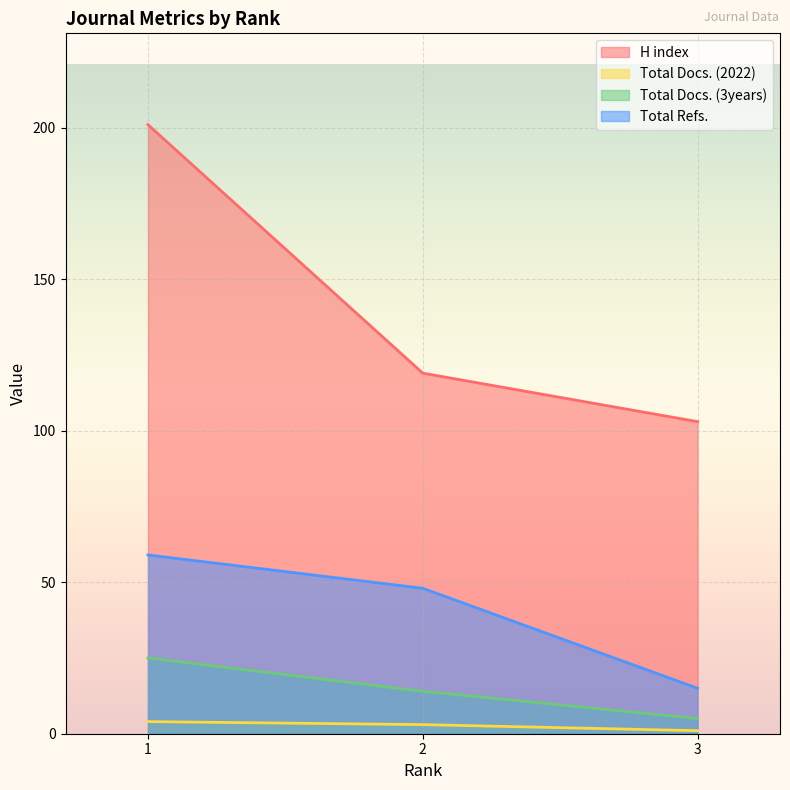

At which label is Total Refs. closest to 37?

2